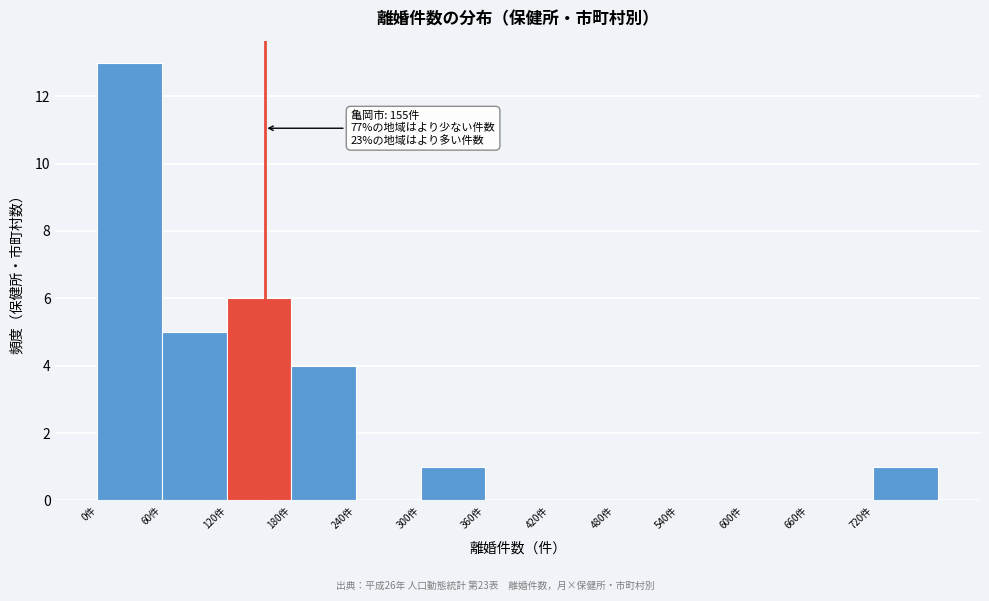

Over which range of the x-axis is the bar tallest?

0 to 60